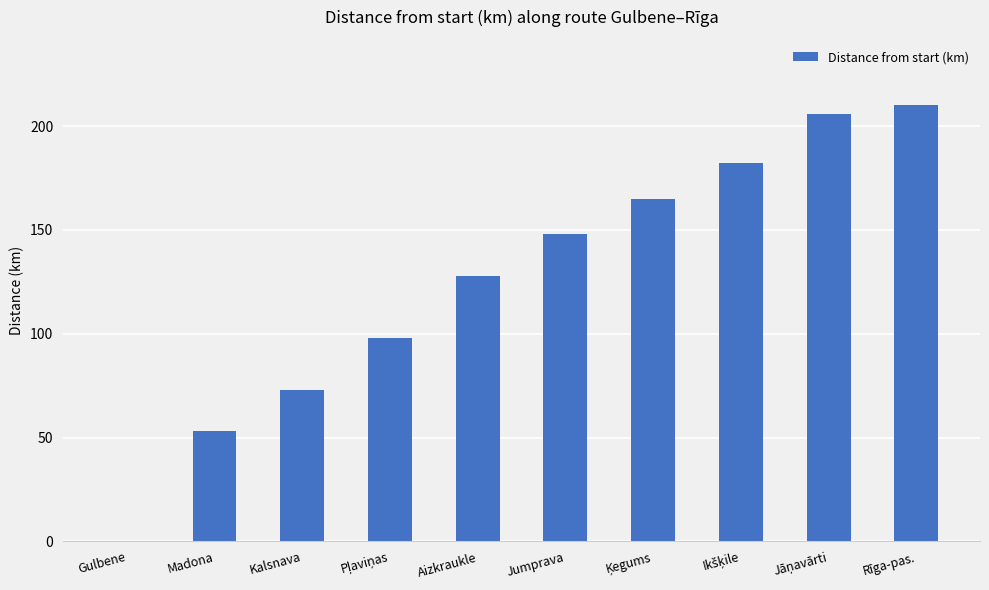

Is it true that the value at Jumprava is 230?

False